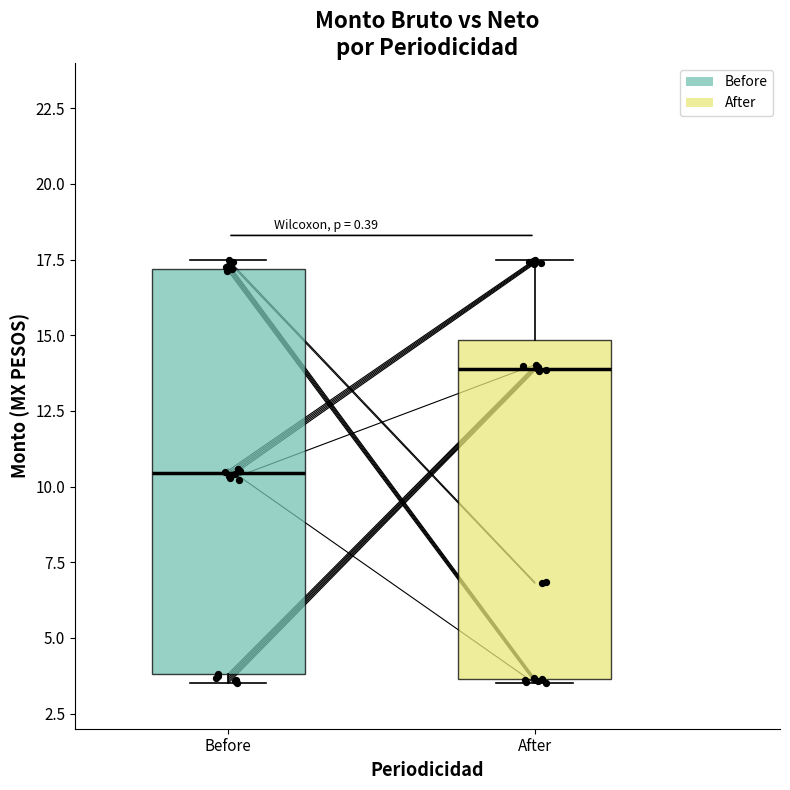

Reading left to right, transcribe this box plot: for each box, give where its median line is, the range the box spans, and where its two whiskers end, as read against the y-axis. The values are not printed on the chart, so give them approximately, as read against the axis.

Before: median 10.5, box 4.0 to 17.0, whiskers 3.5 to 17.5
After: median 14.0, box 3.5 to 15.0, whiskers 3.5 (just below the box's lower edge) to 17.5